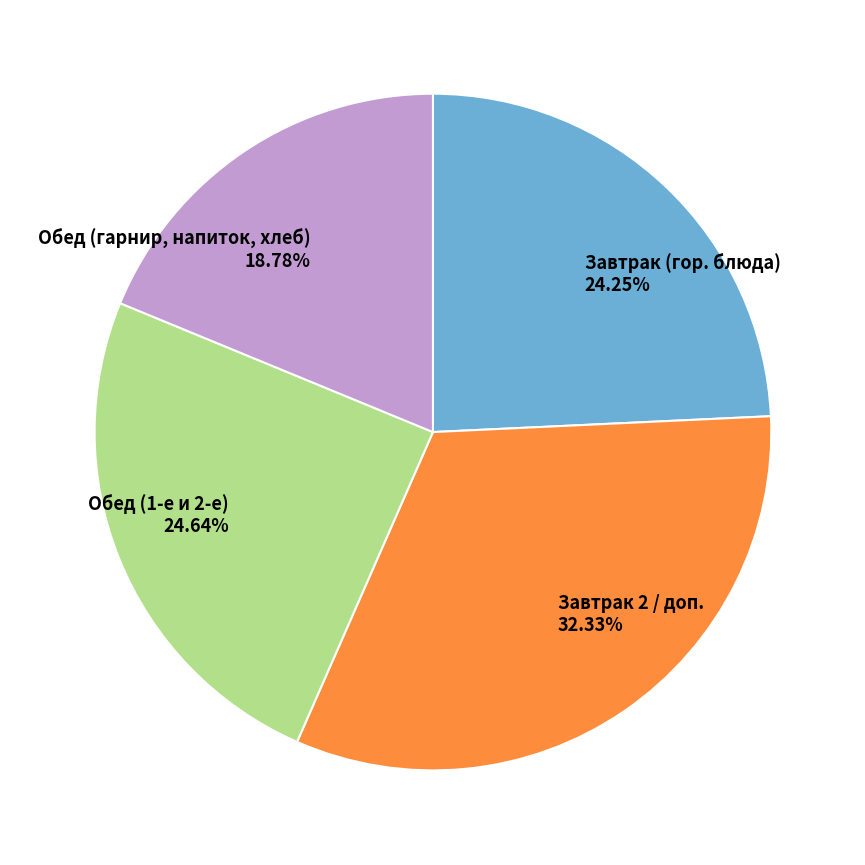

Which category has the smallest portion of the pie?

Обед (гарнир, напиток, хлеб)